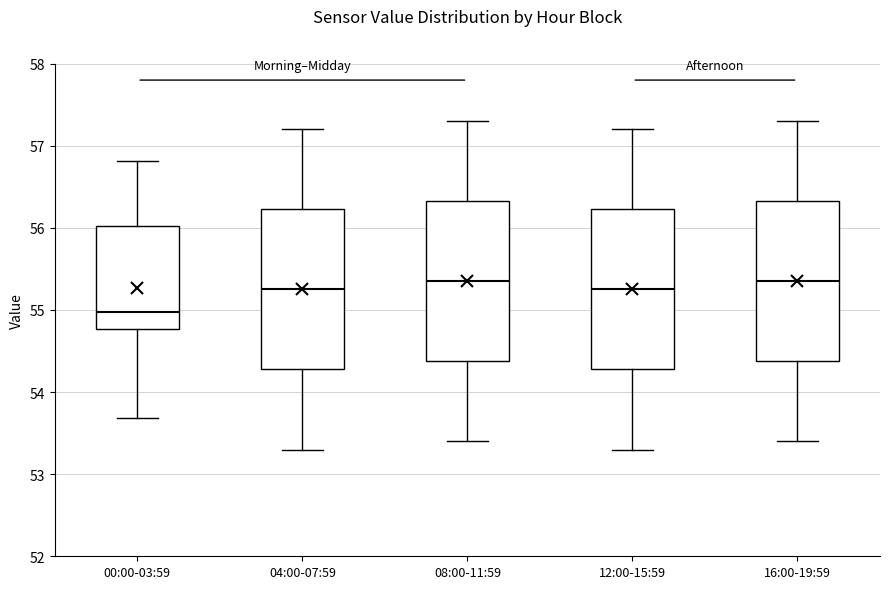

Reading left to right, transcribe this box plot: for each box, give where its median line is, the range the box spans, and where its two whiskers end, as read against the y-axis. The values are not printed on the chart, so give them approximately, as read against the axis.

00:00-03:59: median 55.0, box 54.8 to 56.0, whiskers 53.7 to 56.8
04:00-07:59: median 55.3, box 54.3 to 56.2, whiskers 53.3 to 57.2
08:00-11:59: median 55.4, box 54.4 to 56.3, whiskers 53.4 to 57.3
12:00-15:59: median 55.3, box 54.3 to 56.2, whiskers 53.3 to 57.2
16:00-19:59: median 55.4, box 54.4 to 56.3, whiskers 53.4 to 57.3